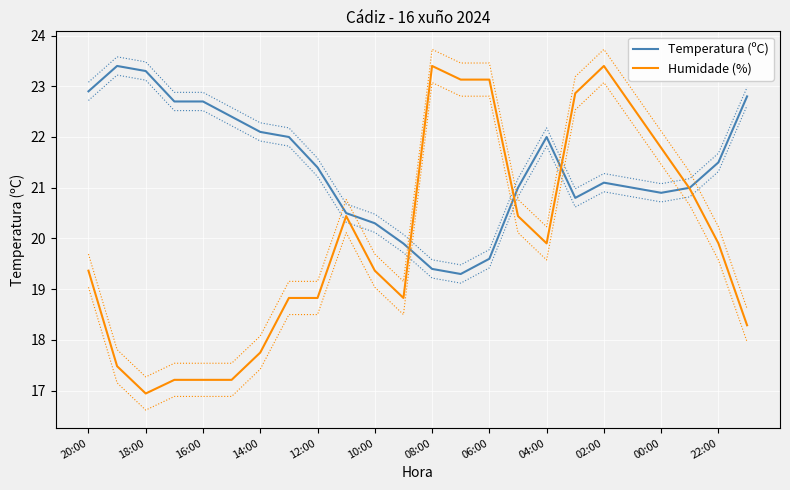

What are all the series names shown in the legend?

Temperatura (ºC), Humidade (%)